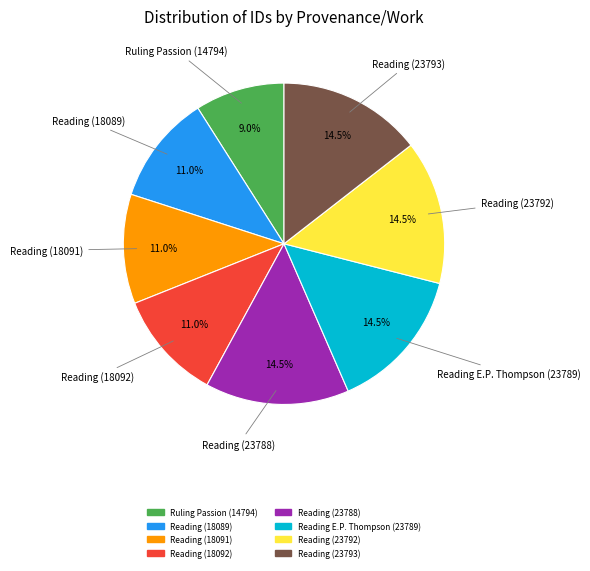

Does any single category account for the majority?

No